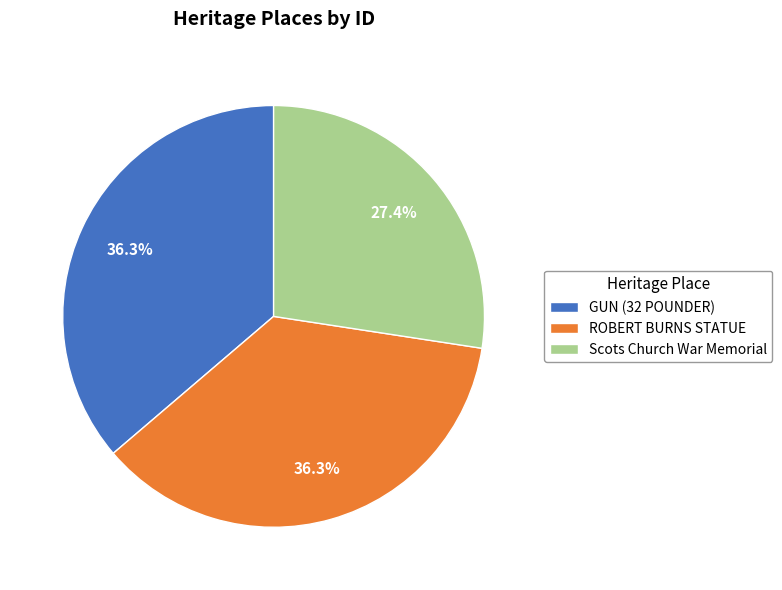

Is there any slice that represents more than half of the pie?

No